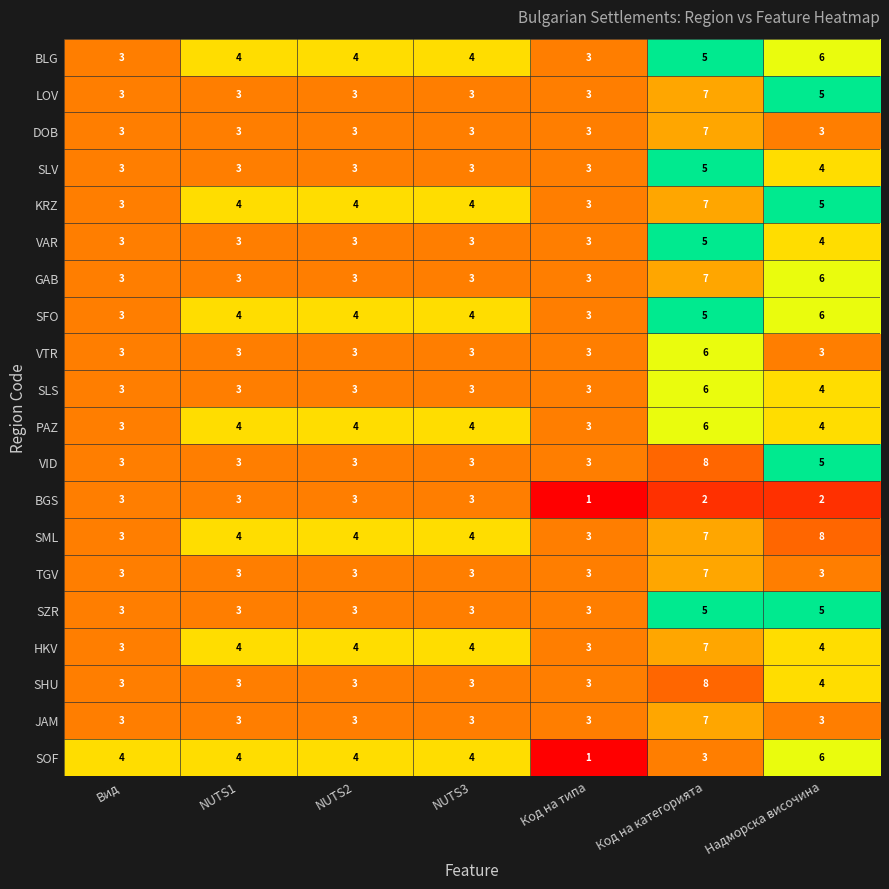

How many SLV values are between 3 and 4?

6